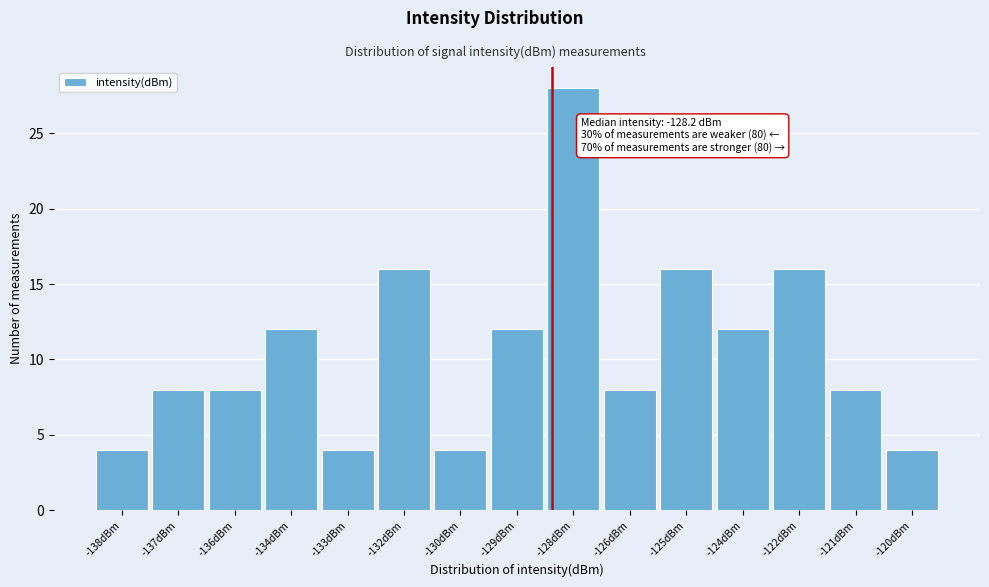

Reading right to left, transcribe all the data shown in this chart.

4	8	16	12	16	8	28	12	4	16	4	12	8	8	4